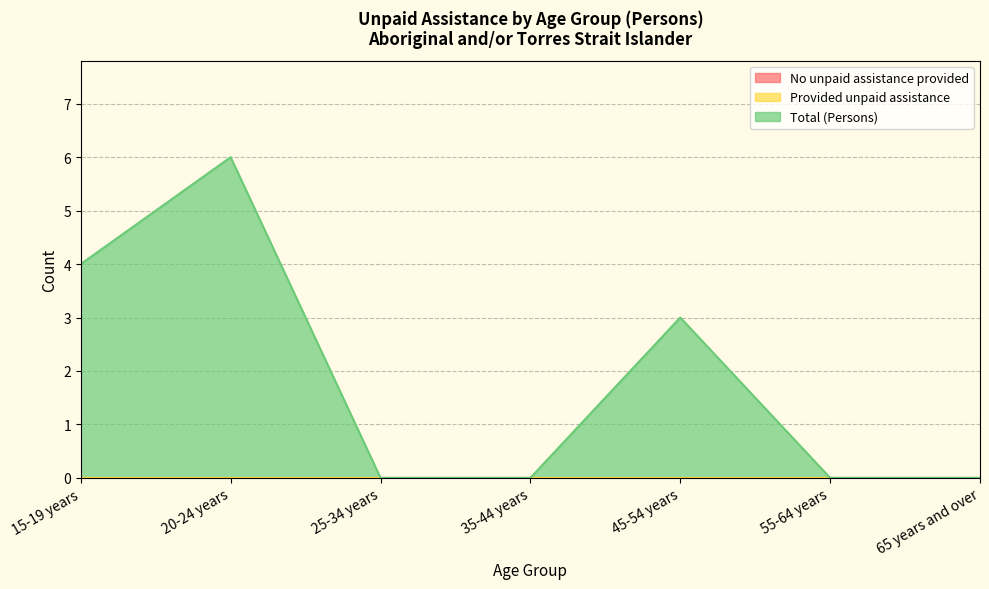

True or false: Total (Persons) and Provided unpaid assistance cross at least once.

False